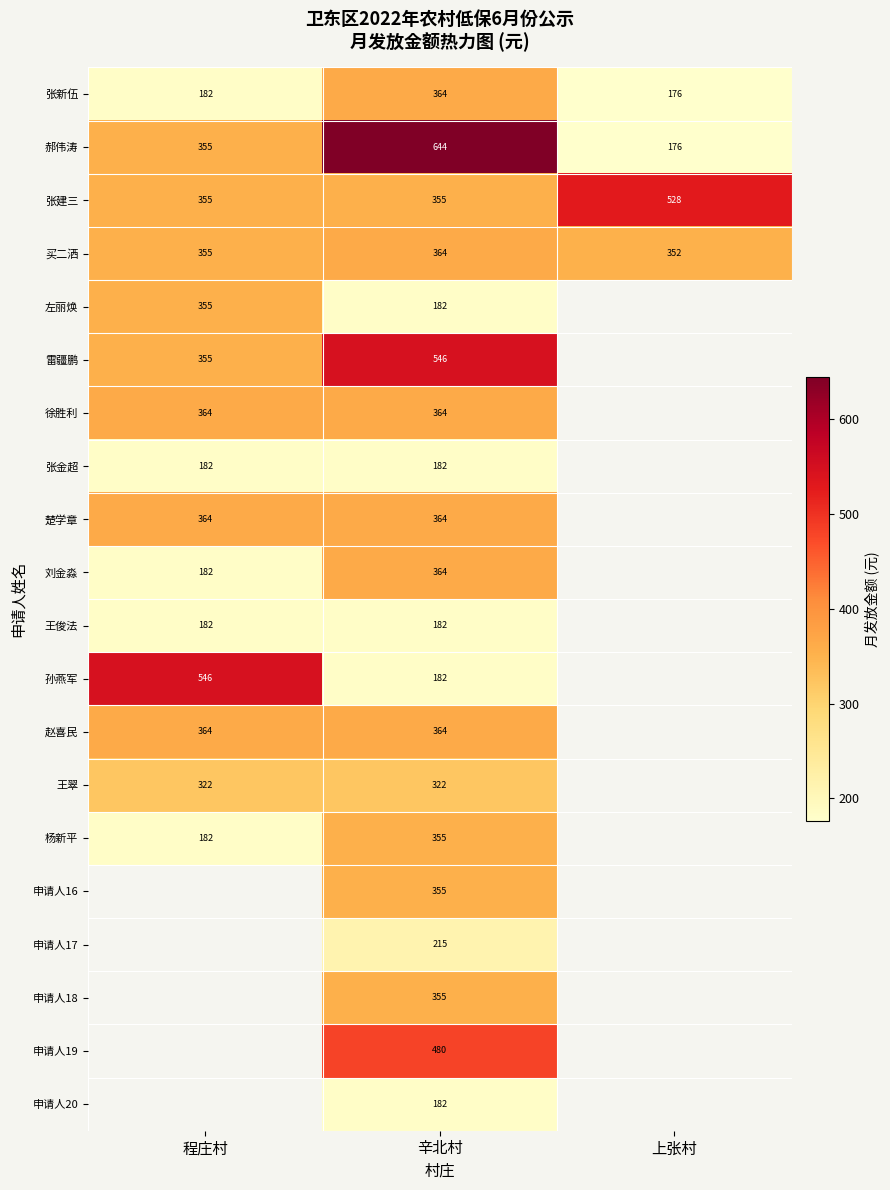

Rank the categories by 张新伍 value from lowest to highest.

上张村, 程庄村, 辛北村